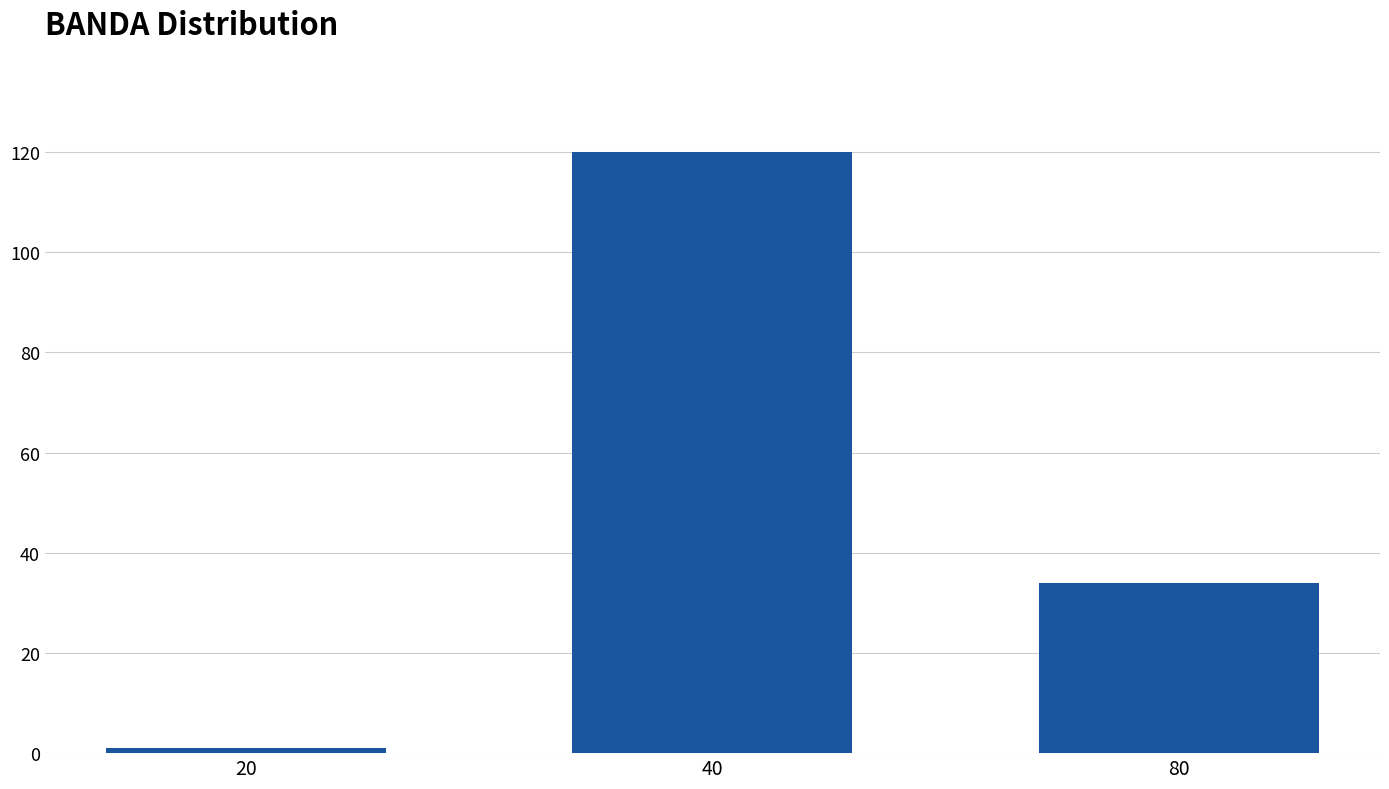

Reading left to right, what are all the values shown in this chart?

1	120	34